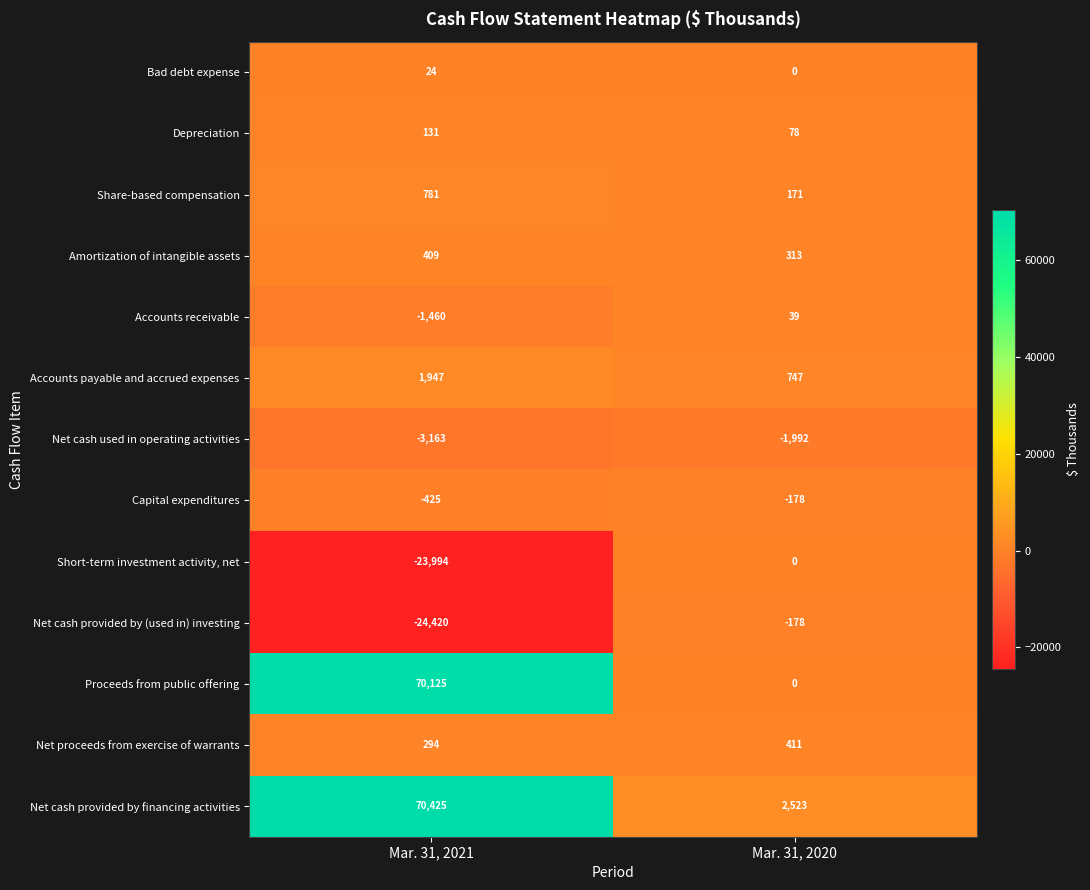

Reading left to right, extract all data points from this chart.

Bad debt expense: Mar. 31, 2021=24	Mar. 31, 2020=0
Depreciation: Mar. 31, 2021=131	Mar. 31, 2020=78
Share-based compensation: Mar. 31, 2021=781	Mar. 31, 2020=171
Amortization of intangible assets: Mar. 31, 2021=409	Mar. 31, 2020=313
Accounts receivable: Mar. 31, 2021=-1460	Mar. 31, 2020=39
Accounts payable and accrued expenses: Mar. 31, 2021=1947	Mar. 31, 2020=747
Net cash used in operating activities: Mar. 31, 2021=-3163	Mar. 31, 2020=-1992
Capital expenditures: Mar. 31, 2021=-425	Mar. 31, 2020=-178
Short-term investment activity, net: Mar. 31, 2021=-23994	Mar. 31, 2020=0
Net cash provided by (used in) investing: Mar. 31, 2021=-24420	Mar. 31, 2020=-178
Proceeds from public offering: Mar. 31, 2021=70125	Mar. 31, 2020=0
Net proceeds from exercise of warrants: Mar. 31, 2021=294	Mar. 31, 2020=411
Net cash provided by financing activities: Mar. 31, 2021=70425	Mar. 31, 2020=2523